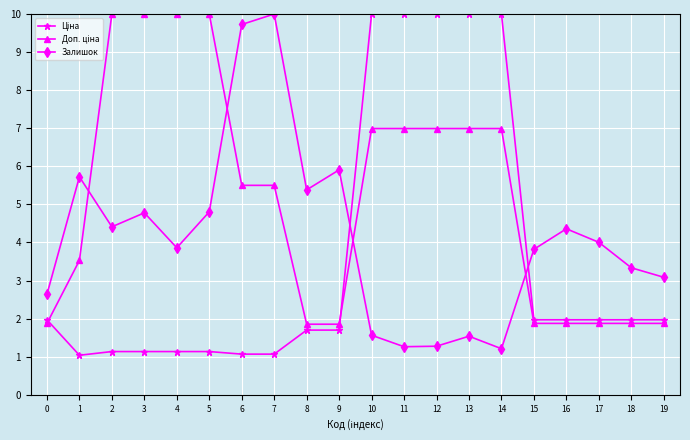

What is the total value across all series at 4?

15.0